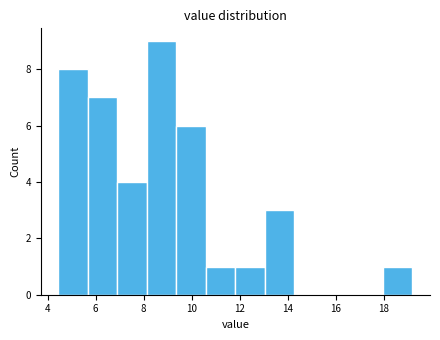

Which range on the x-axis has the tallest bar?

8.2 to 9.4